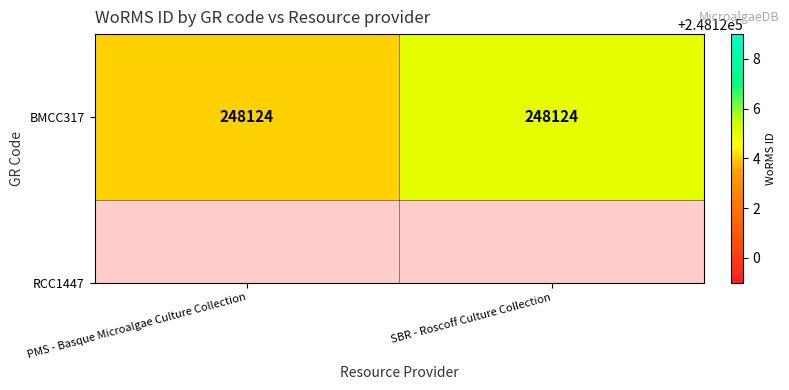

Reading left to right, what are all the values shown in this chart?

248124	248125